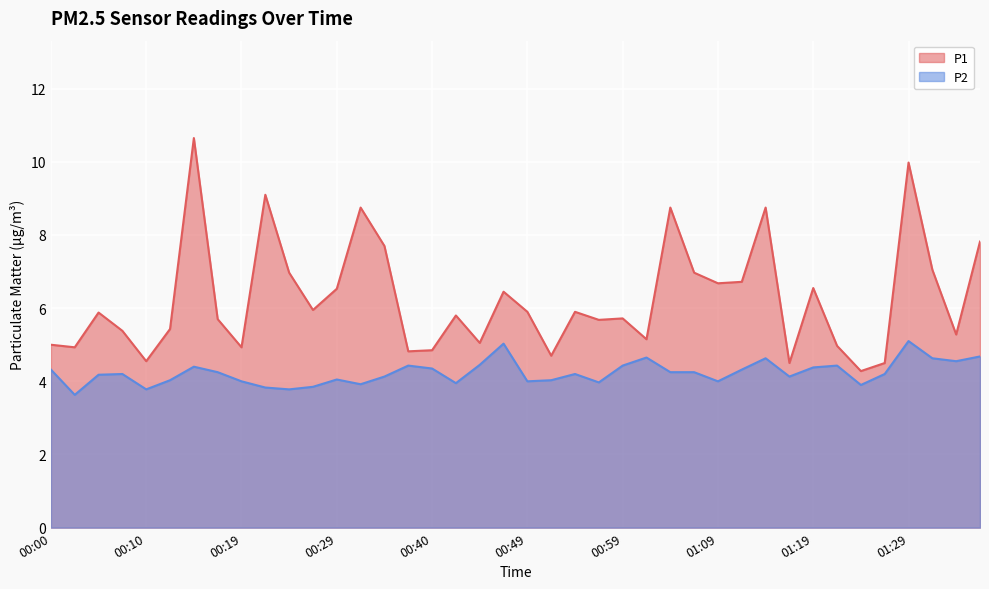

At which category does the chart reach its peak across all series?

00:14